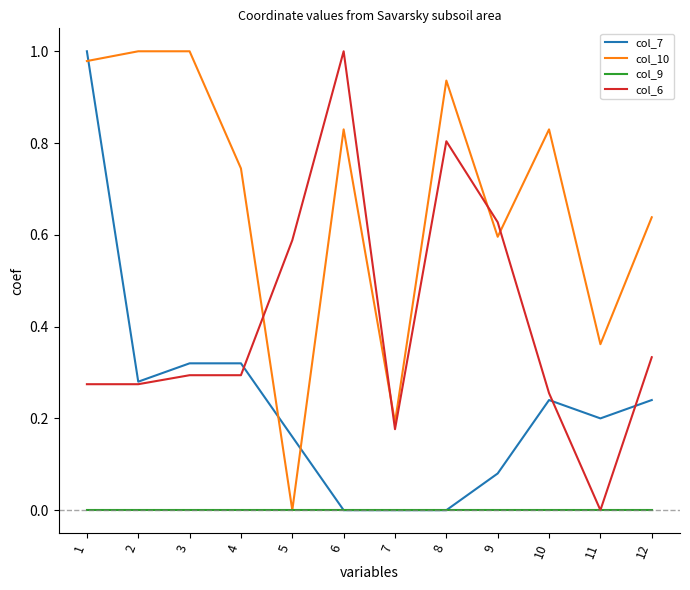

Between 3 and 8, which series saw the biggest shift?

col_6